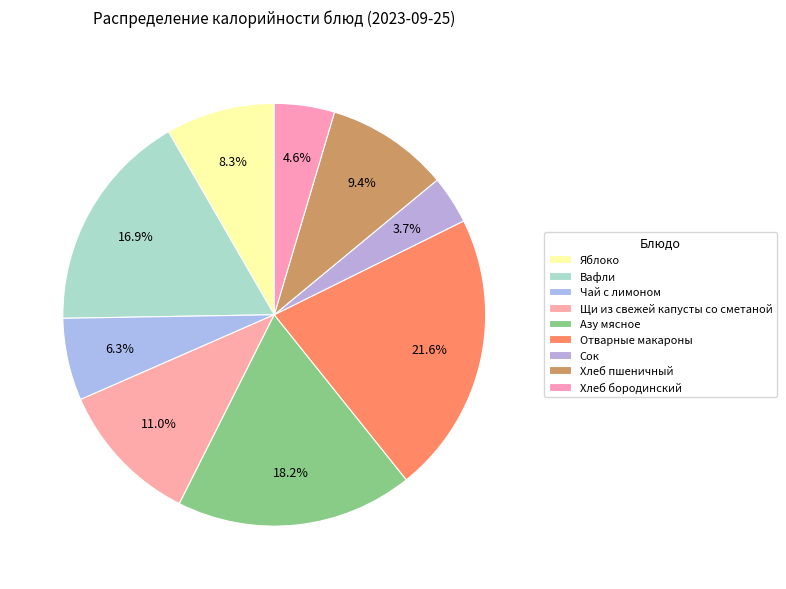

How many slices are in this pie chart?

9